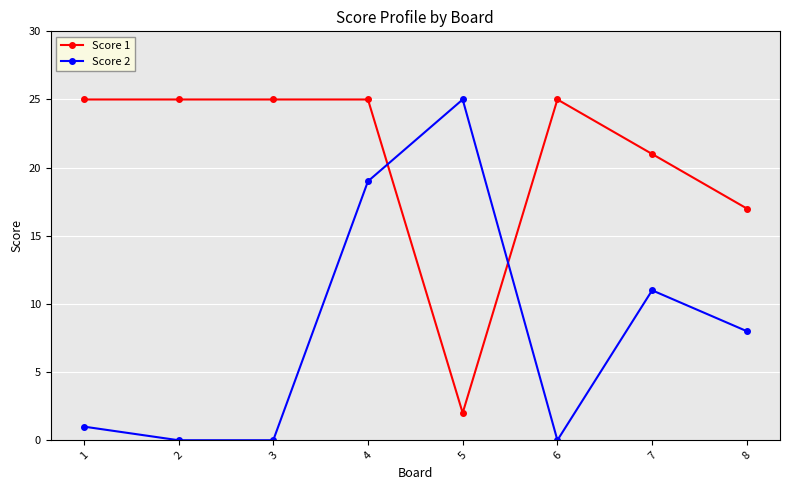

At which category is the sum across all series the highest?

4